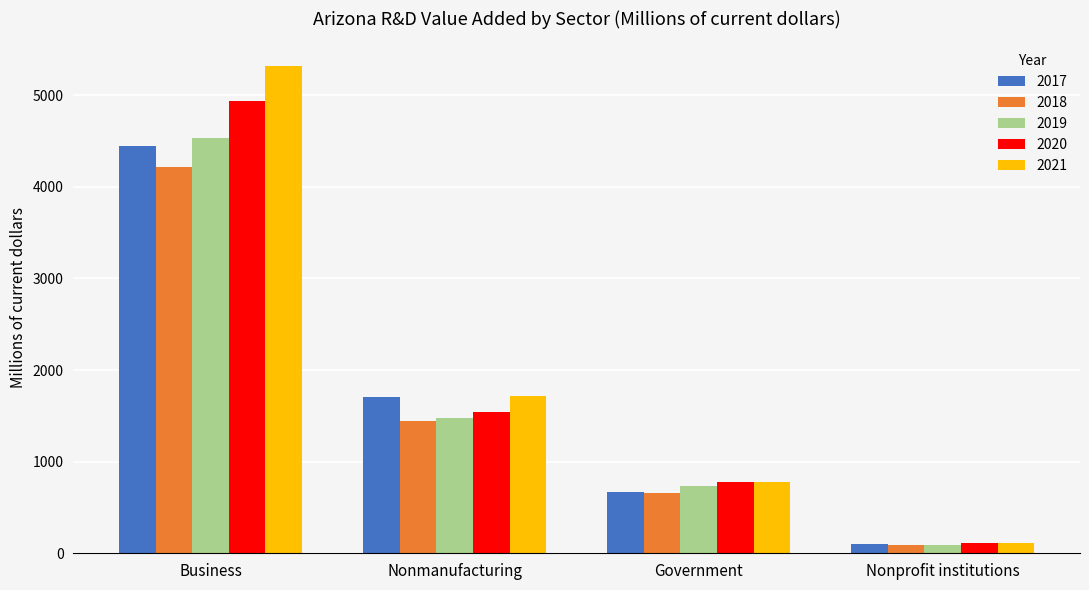

Does the chart contain stacked bars?

No